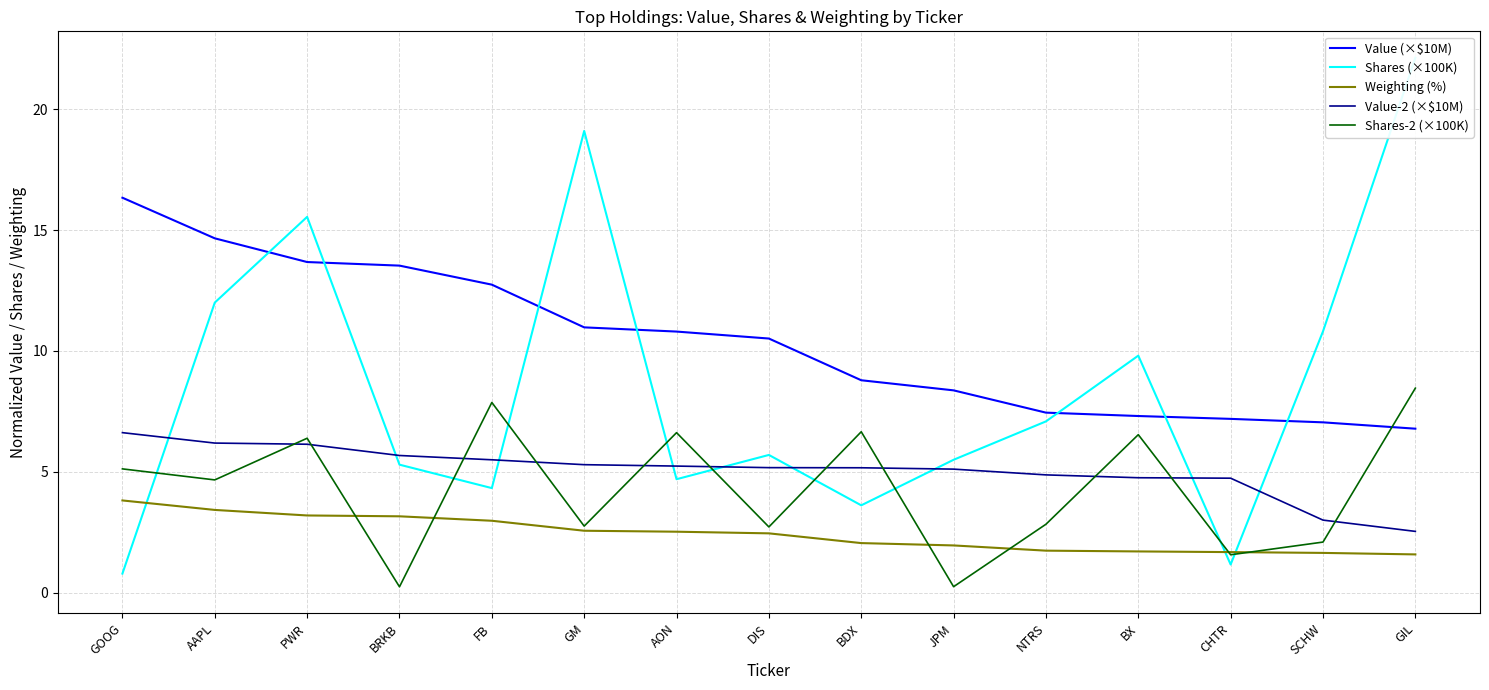

Is it true that Shares (×100K) equals 5.0 at BDX?

False